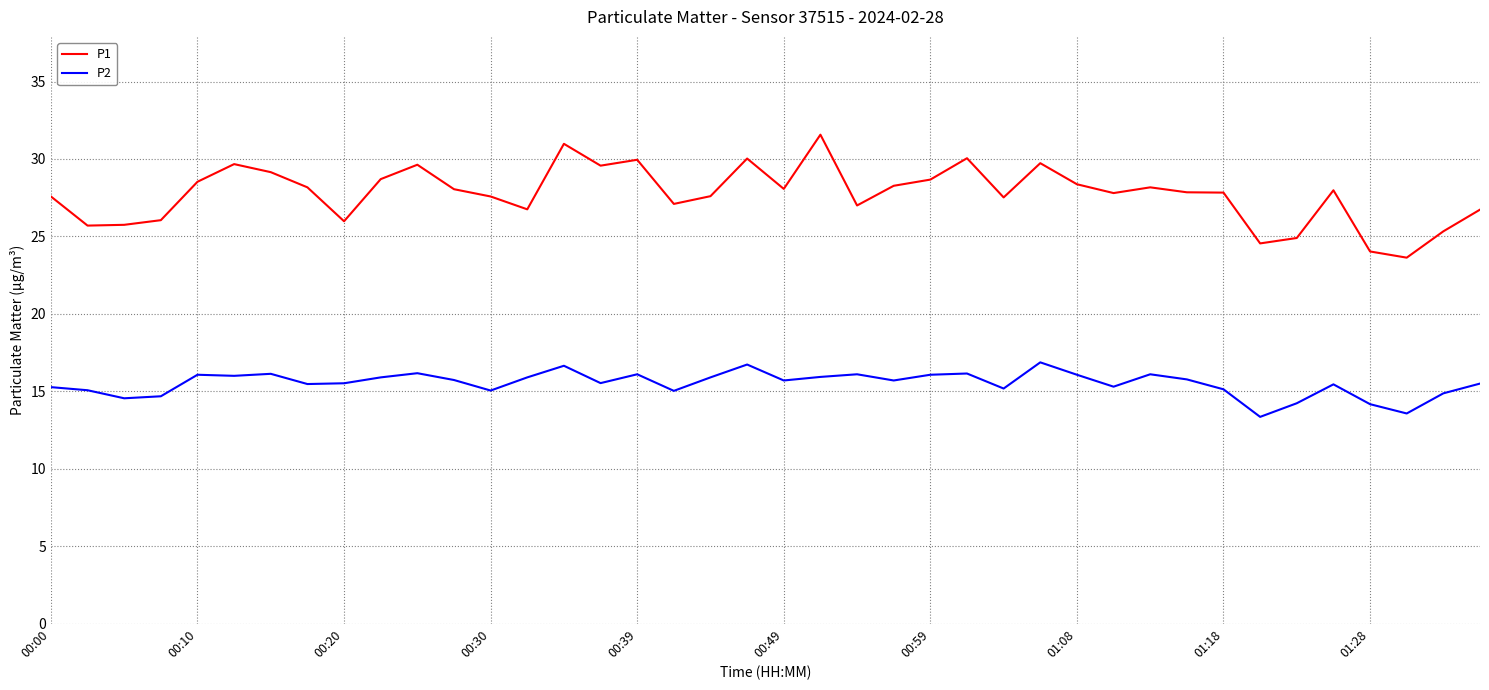

True or false: P2 and P1 intersect in this chart.

False